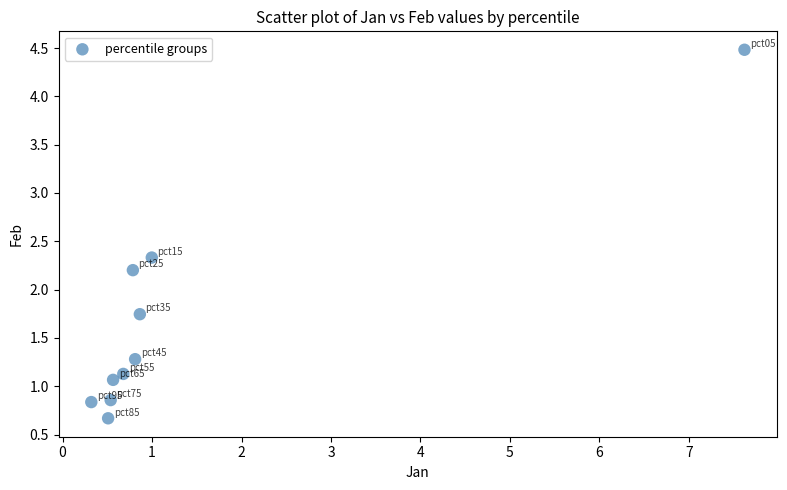

What Y value in the scatter plot is closest to 2?

2.2